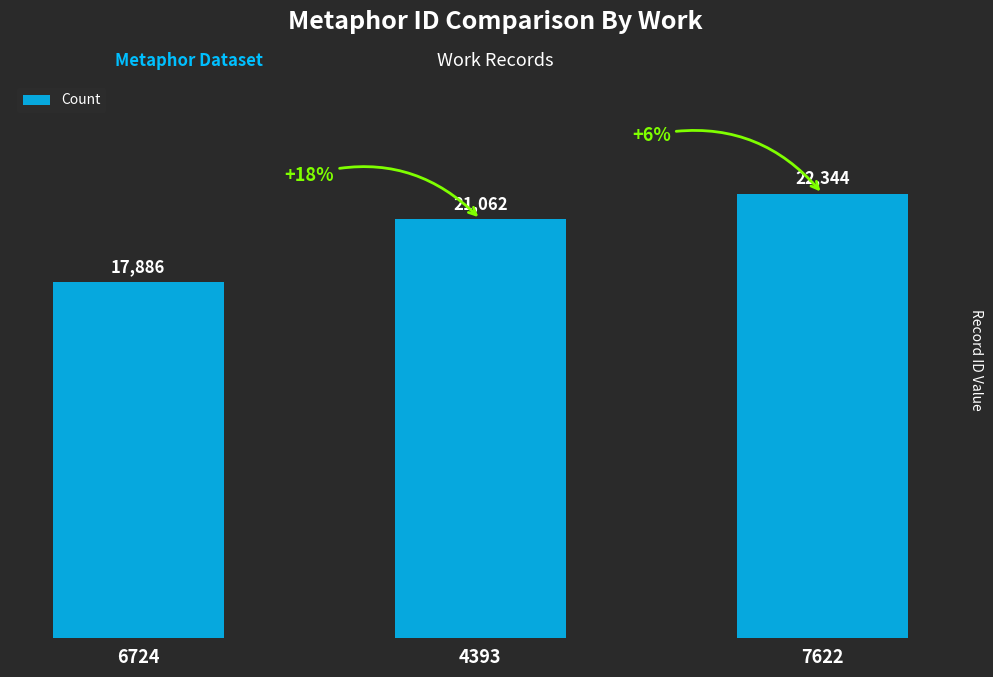

The chart shows a value of 8910 at 4393. True or false?

False